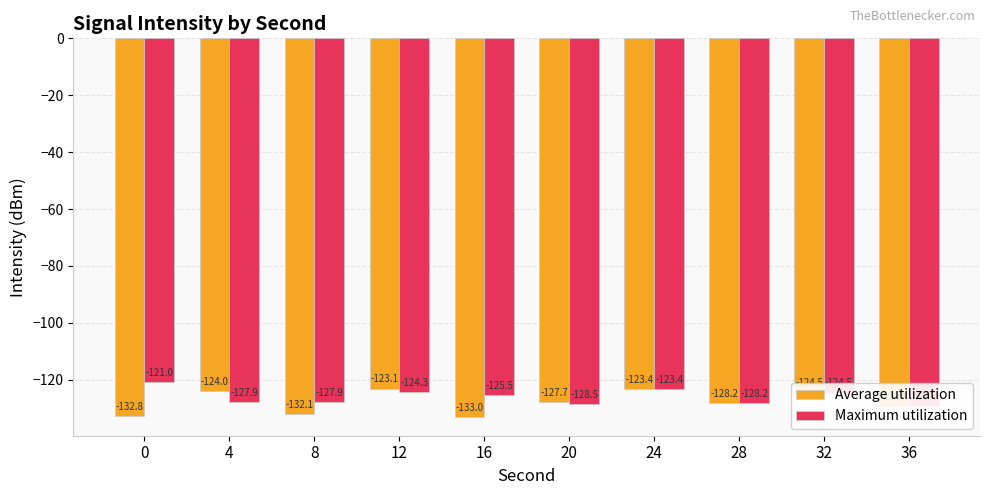

What is the approximate value of Average utilization at 24?

-123.4